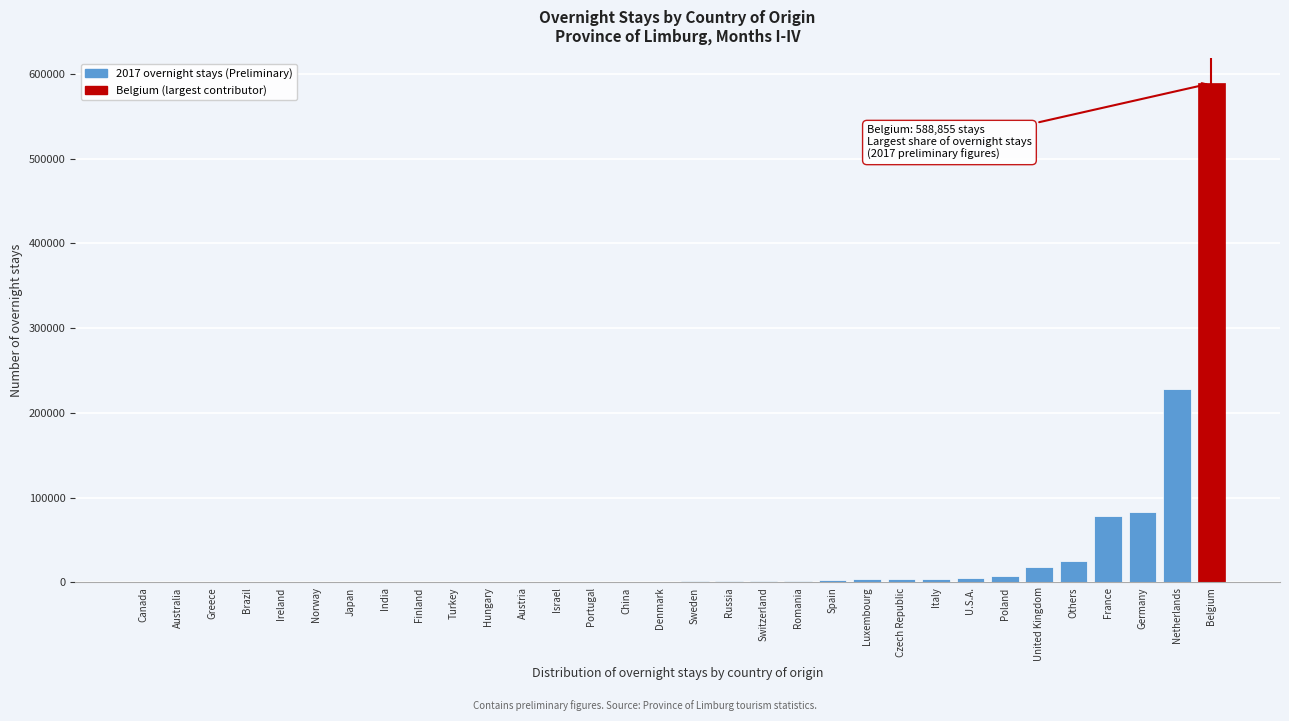

Which label corresponds to the largest value in the chart?

Belgium